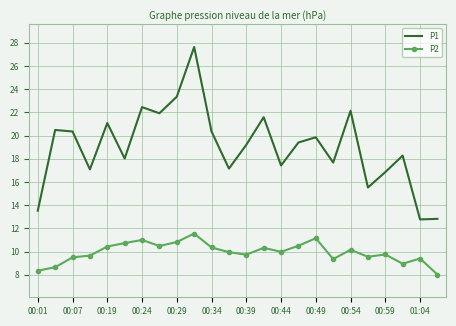

What is the maximum value shown in the chart?

27.6